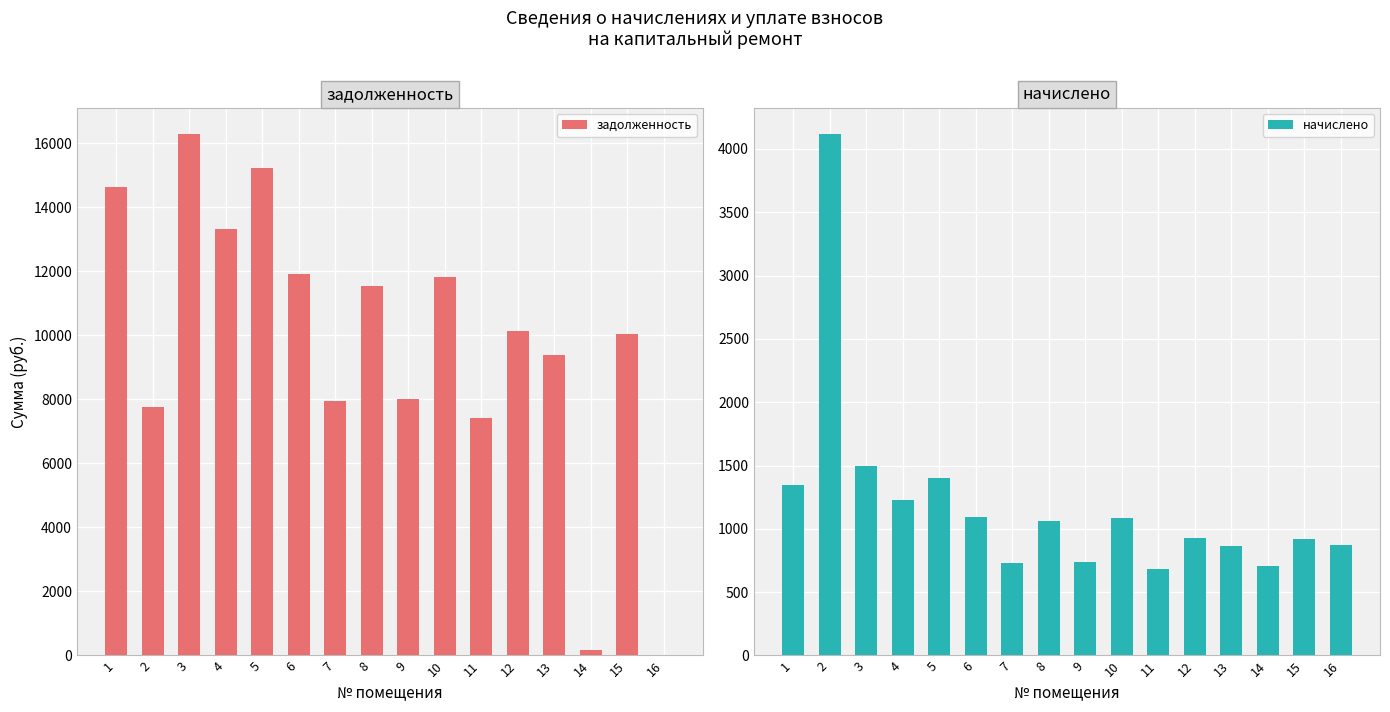

Which series has the widest spread of values?

задолженность